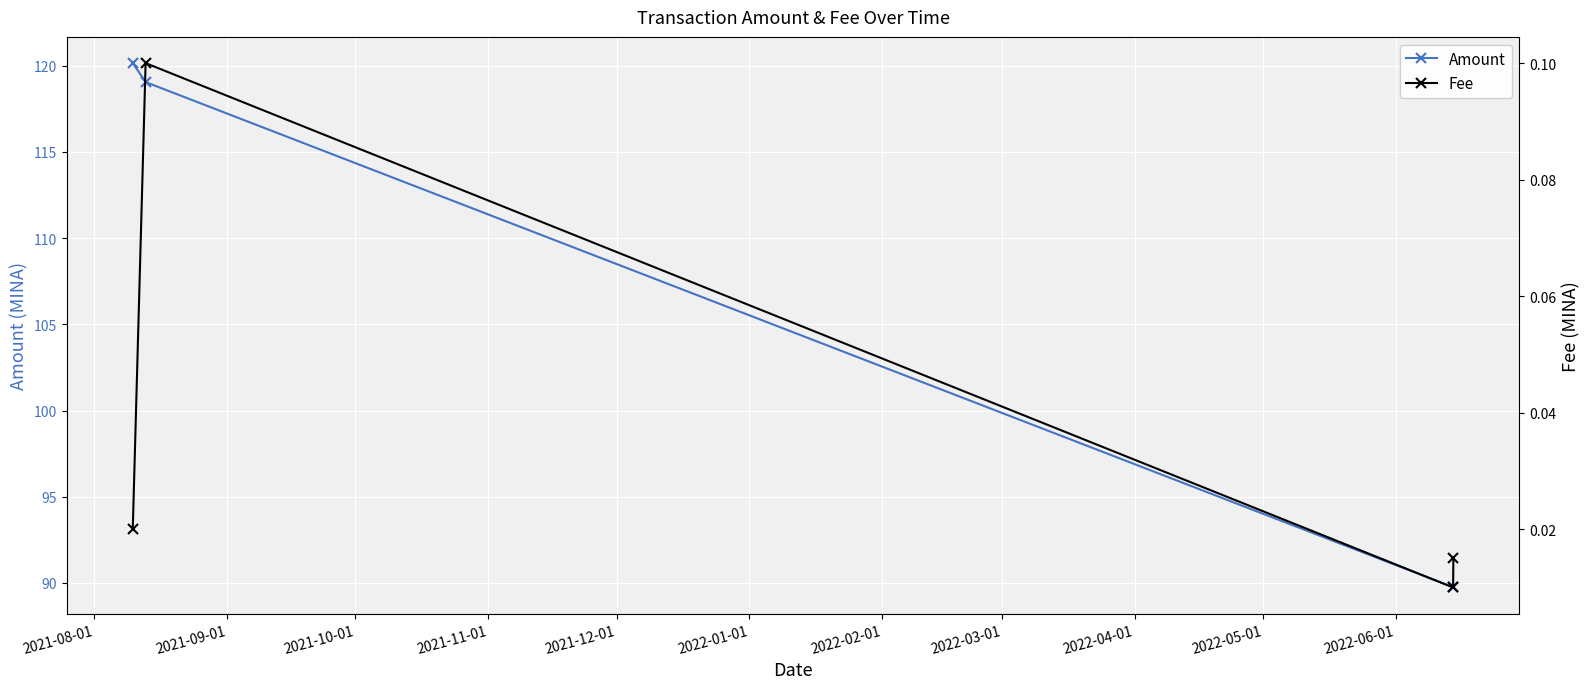

What is the value of the Amount point at the 2nd from the left?

119.0